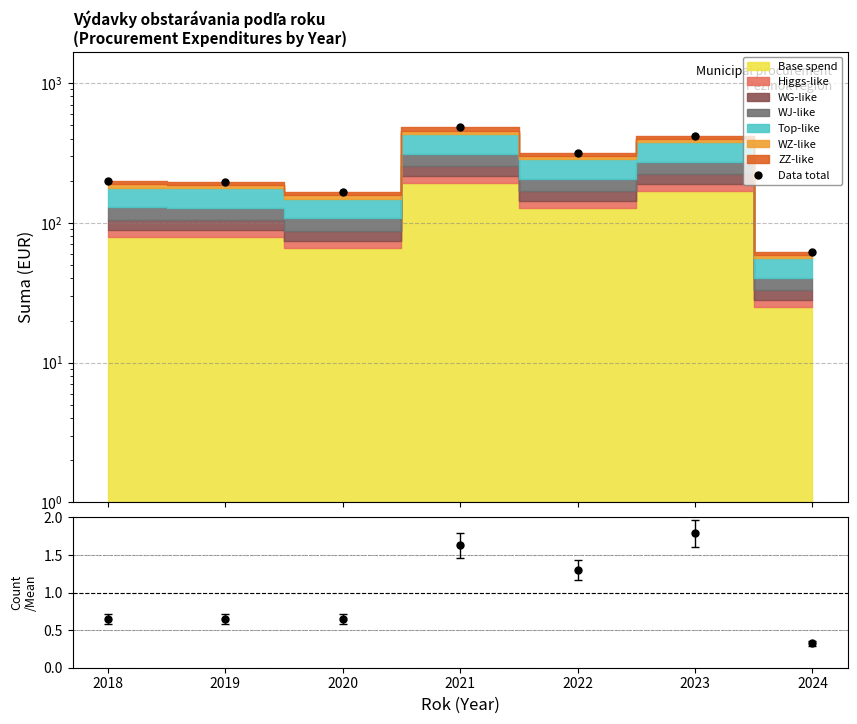

Read the value at 2021.

480.3